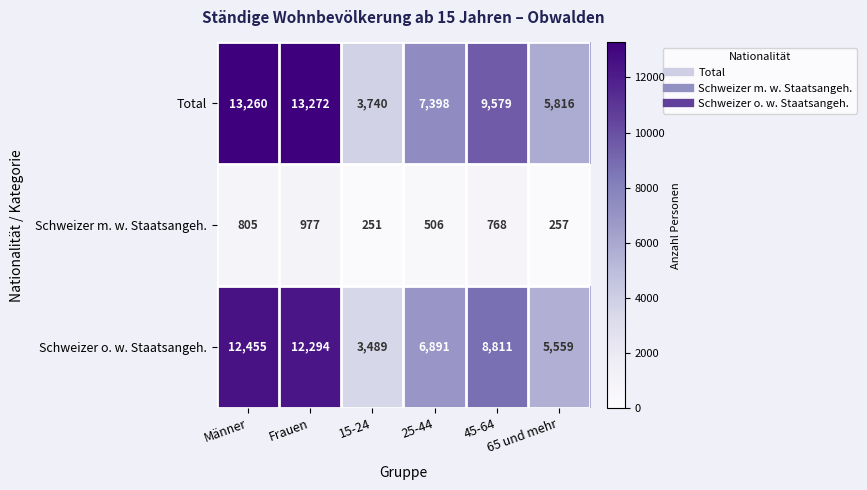

Which series has the widest spread of values?

Total